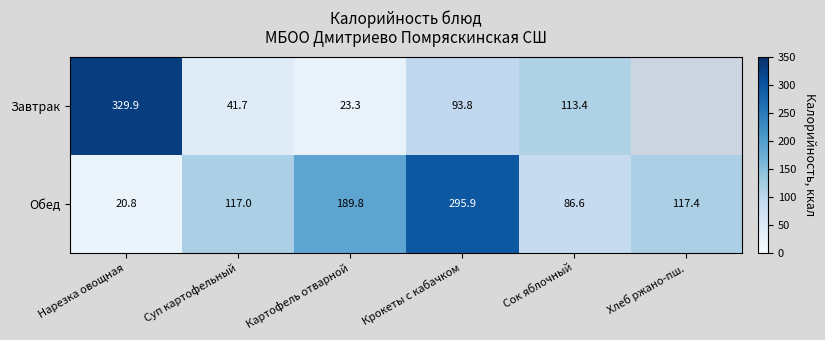

At how many categories does at least one series exceed 68?

6